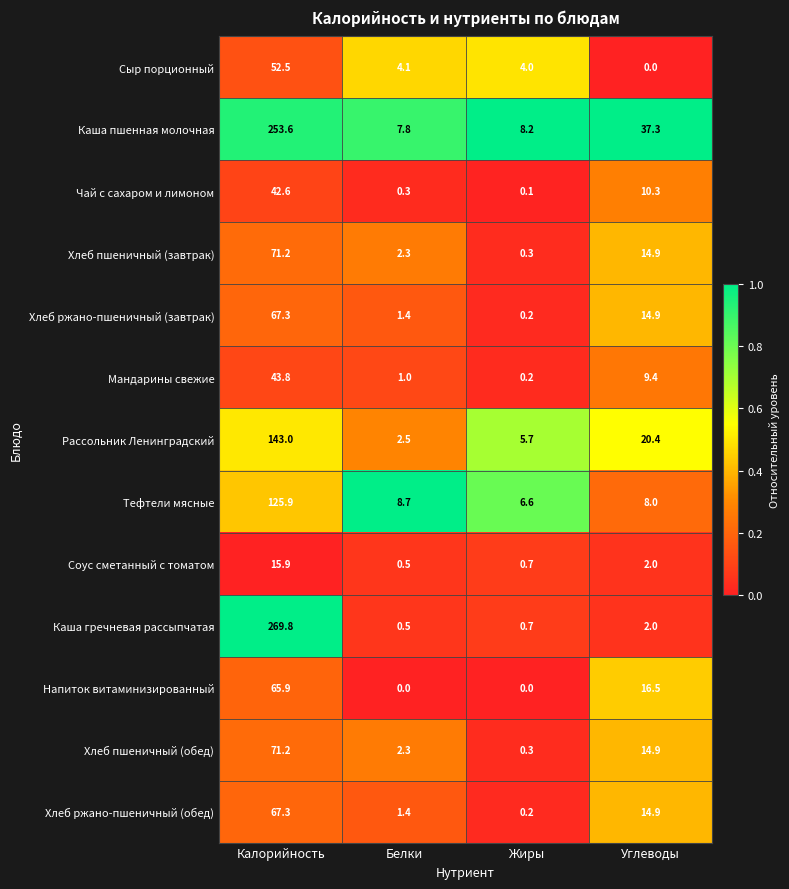

What is the greatest value displayed?

269.8